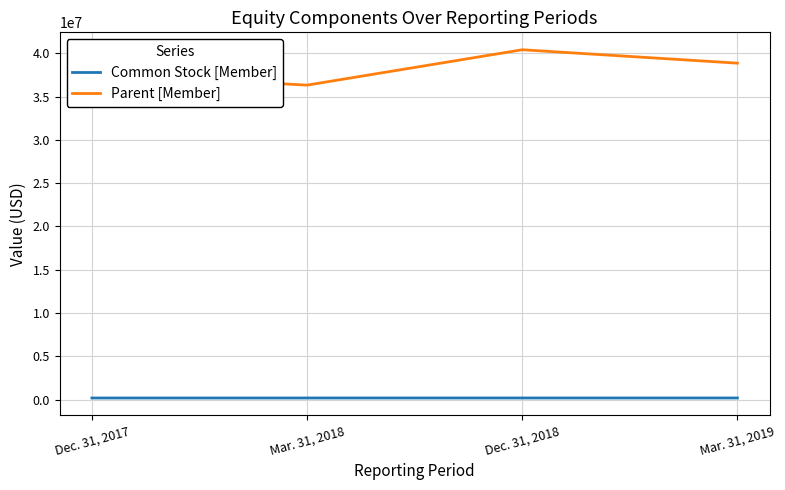

True or false: Common Stock [Member] and Parent [Member] cross at least once.

False